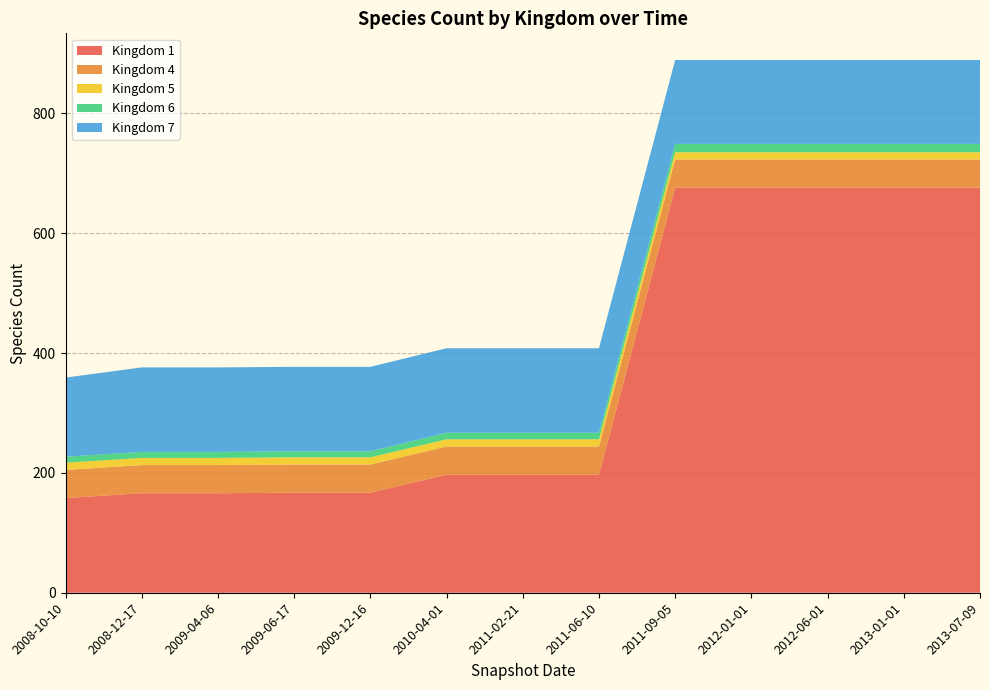

Reading right to left, transcribe all the data shown in this chart.

Kingdom 1: 2013-07-09=676	2013-01-01=676	2012-06-01=676	2012-01-01=676	2011-09-05=676	2011-06-10=197	2011-02-21=197	2010-04-01=197	2009-12-16=167	2009-06-17=167	2009-04-06=166	2008-12-17=166	2008-10-10=158
Kingdom 4: 2013-07-09=47	2013-01-01=47	2012-06-01=47	2012-01-01=47	2011-09-05=47	2011-06-10=47	2011-02-21=47	2010-04-01=47	2009-12-16=47	2009-06-17=47	2009-04-06=47	2008-12-17=47	2008-10-10=47
Kingdom 5: 2013-07-09=12	2013-01-01=12	2012-06-01=12	2012-01-01=12	2011-09-05=12	2011-06-10=12	2011-02-21=12	2010-04-01=12	2009-12-16=12	2009-06-17=12	2009-04-06=12	2008-12-17=12	2008-10-10=12
Kingdom 6: 2013-07-09=14	2013-01-01=14	2012-06-01=14	2012-01-01=14	2011-09-05=14	2011-06-10=11	2011-02-21=11	2010-04-01=11	2009-12-16=10	2009-06-17=10	2009-04-06=10	2008-12-17=10	2008-10-10=10
Kingdom 7: 2013-07-09=140	2013-01-01=140	2012-06-01=140	2012-01-01=140	2011-09-05=140	2011-06-10=141	2011-02-21=141	2010-04-01=141	2009-12-16=141	2009-06-17=141	2009-04-06=141	2008-12-17=141	2008-10-10=132